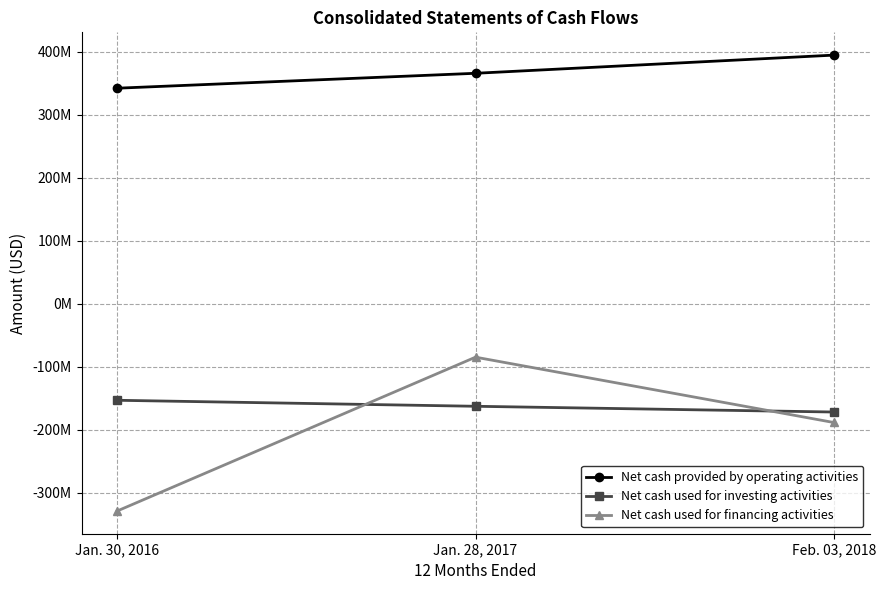

Which series has the largest total across all categories?

Net cash provided by operating activities